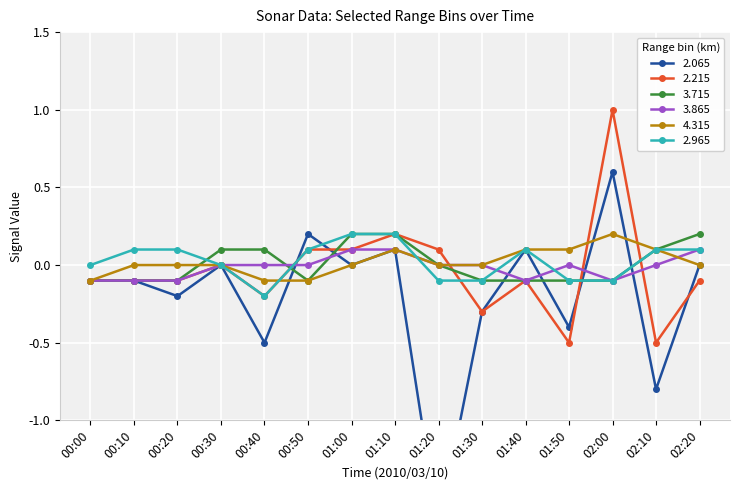

Which category has the highest value in the   2.965 series?

01:00